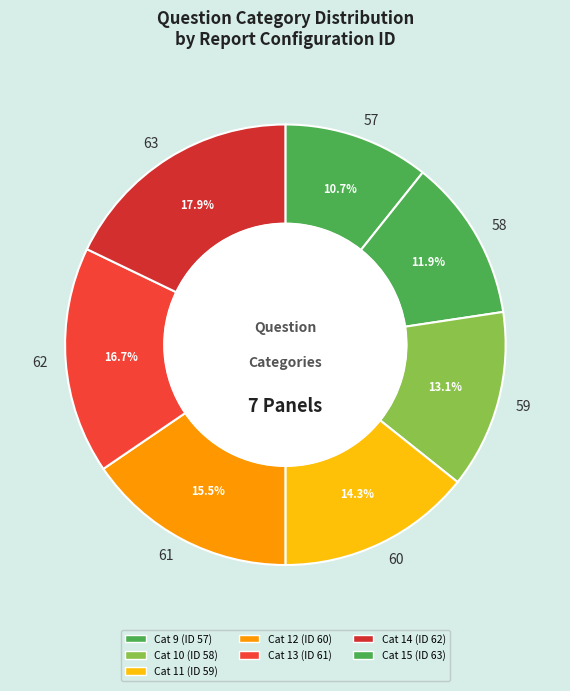

Is the sum of 58 and 62 greater than half?

No